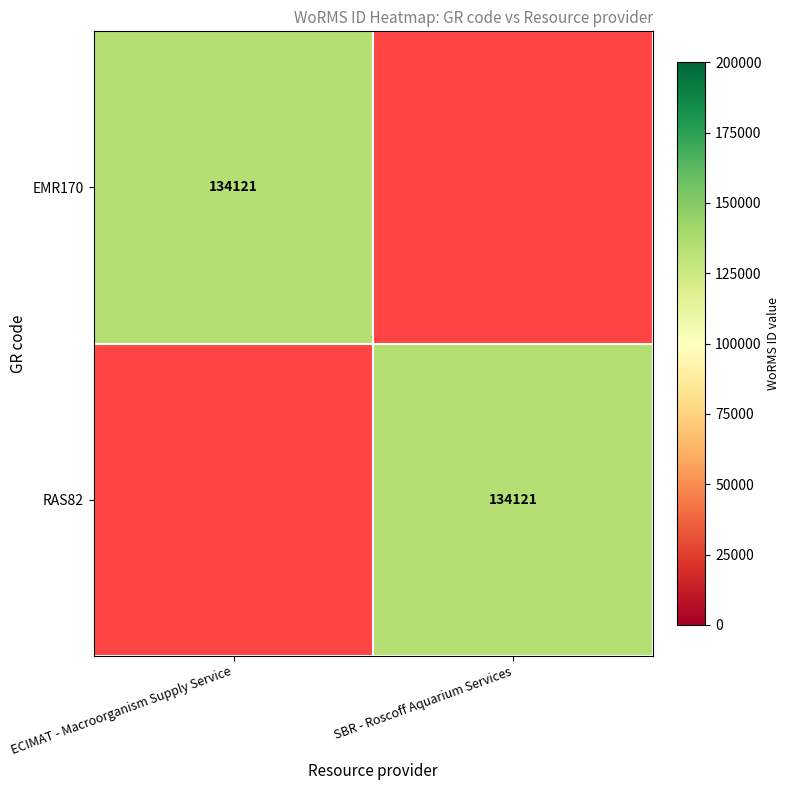

True or false: EMR170 has a value of 134121 at ECIMAT - Macroorganism Supply Service.

True